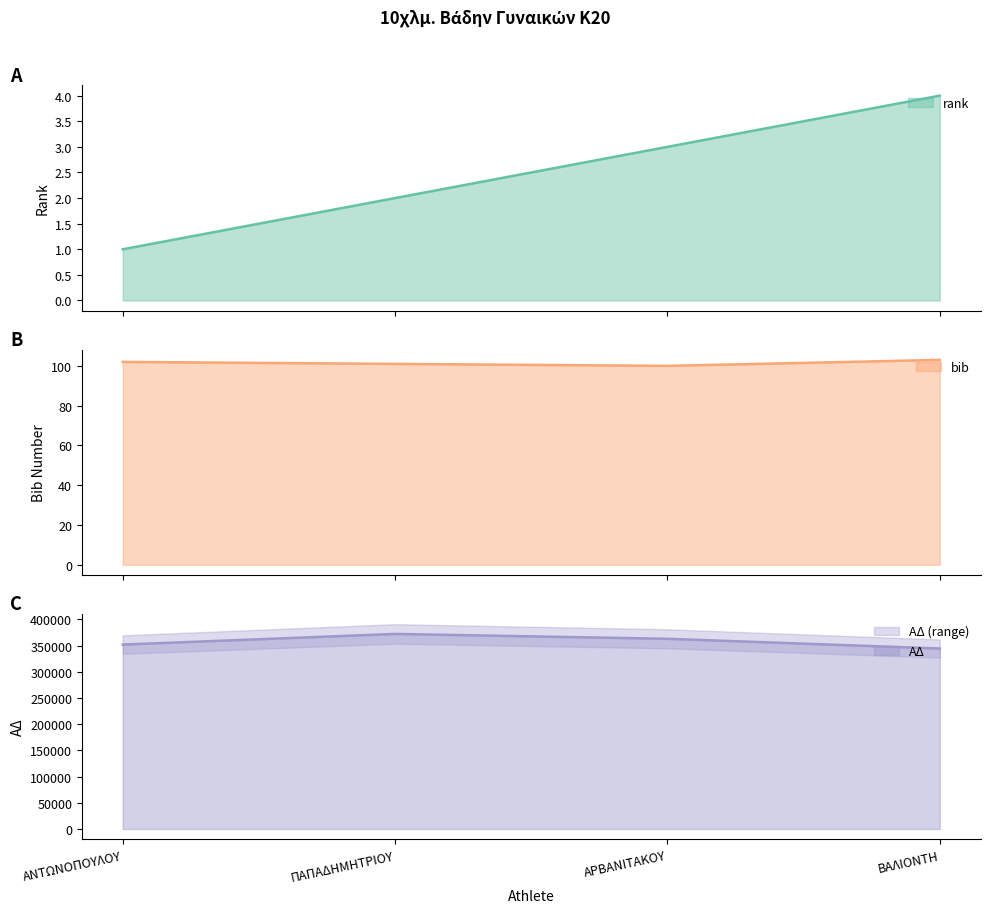

True or false: AD and bib cross at least once.

False